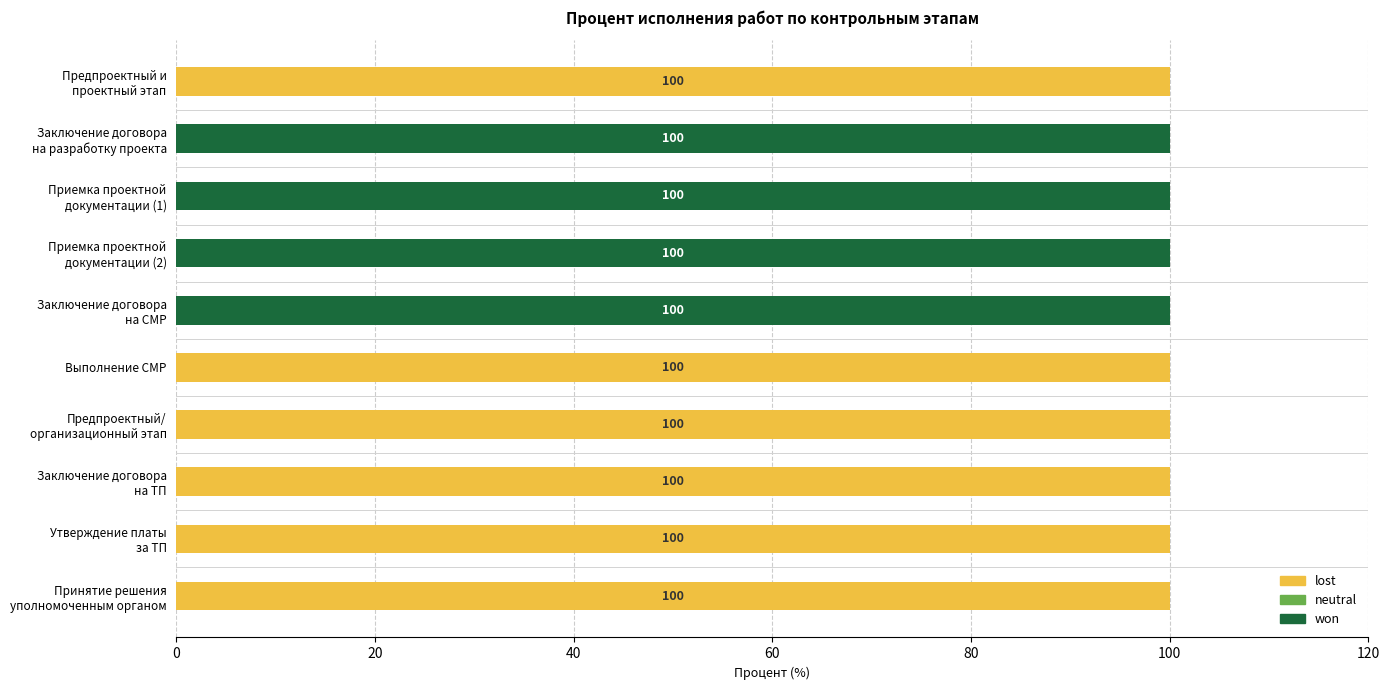

How many distinct data groups are displayed?

2